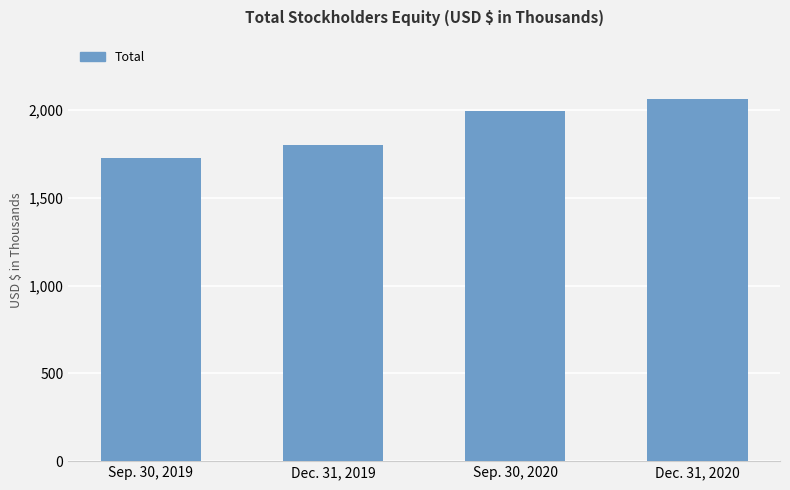

What is the value of the 1st bar from the left?

1726741